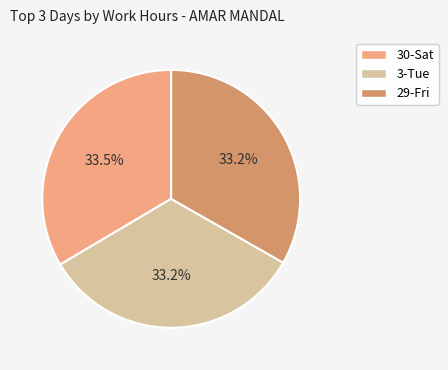

How many slices are in this pie chart?

3